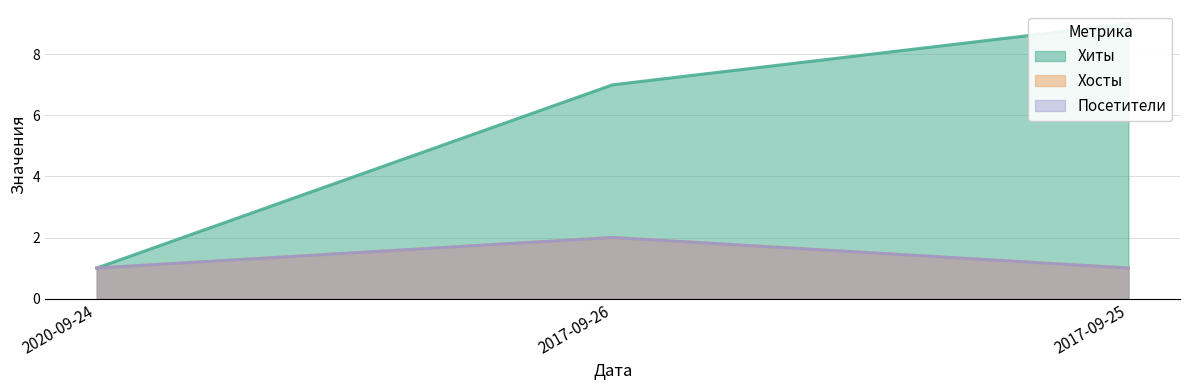

Which series changed the most between 2017-09-26 and 2017-09-25?

Хиты